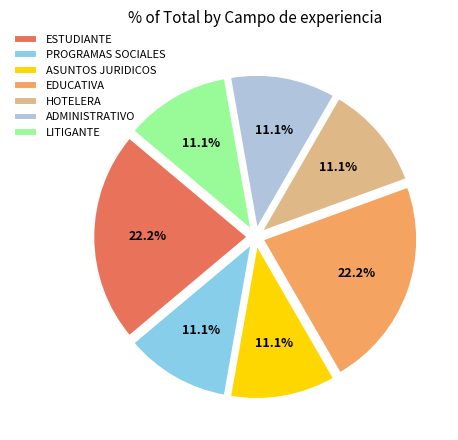

Is there a majority slice in this chart?

No